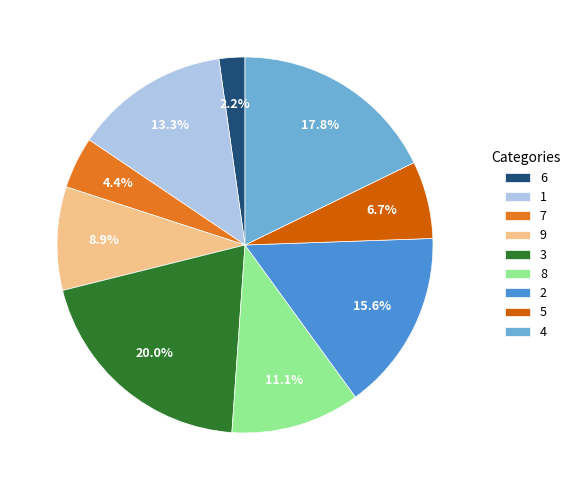

Is it true that 3 is 20% of the pie?

True